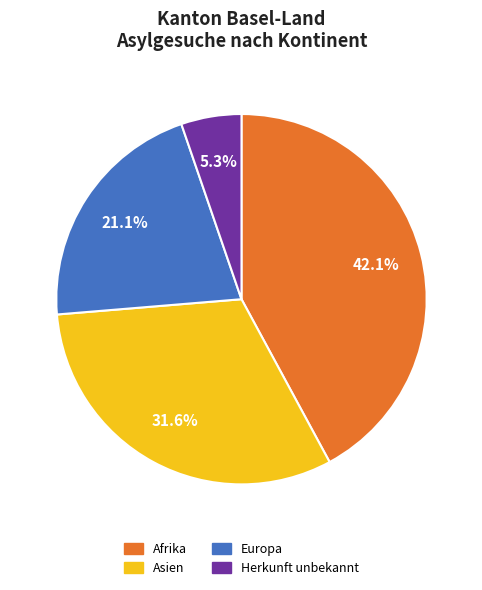

Does Herkunft unbekannt represent more than half of the total?

No